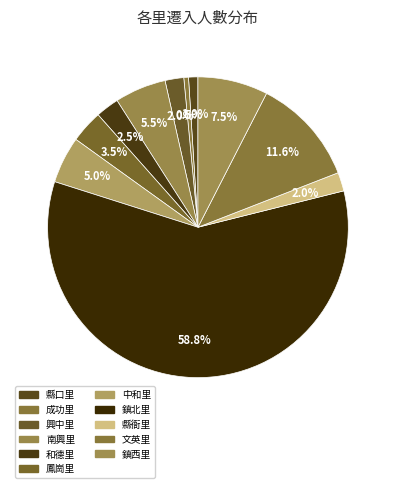

Between 文英里 and 南興里, which is larger?

文英里